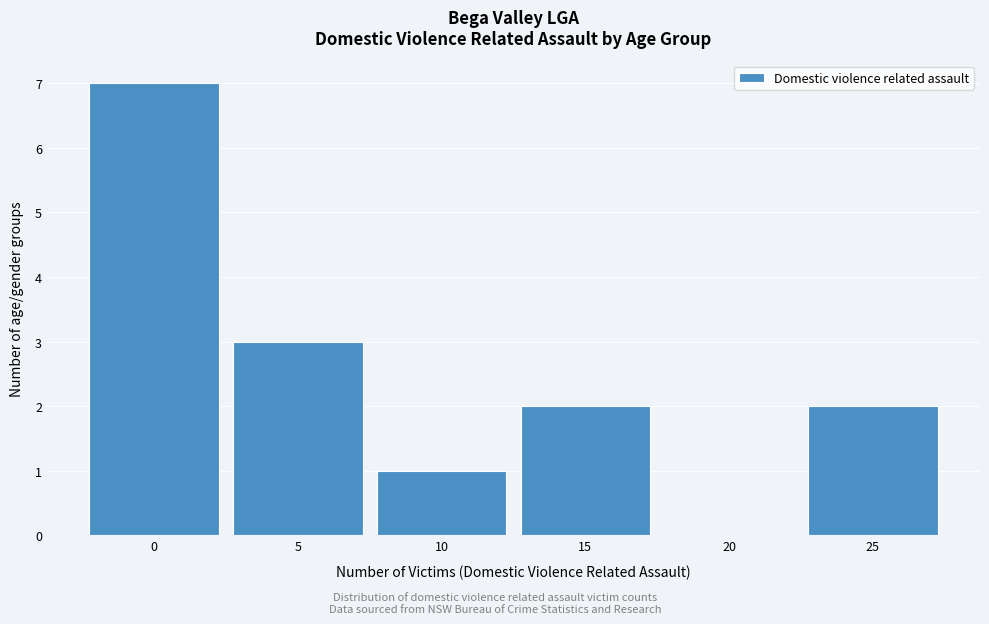

Reading right to left, list all the values displayed in this chart.

25=2	20=0	15=2	10=1	5=3	0=7